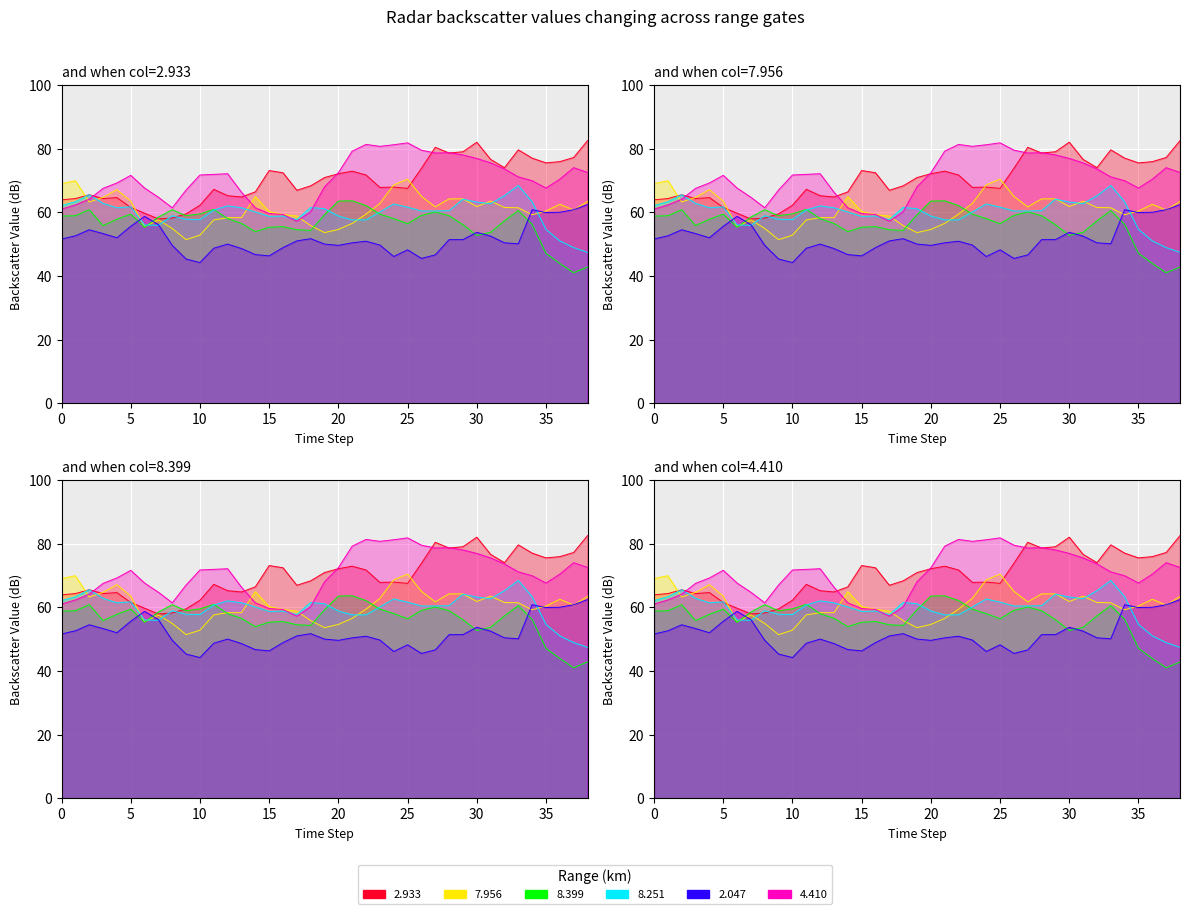

Between 15 and 24, which is larger?

15